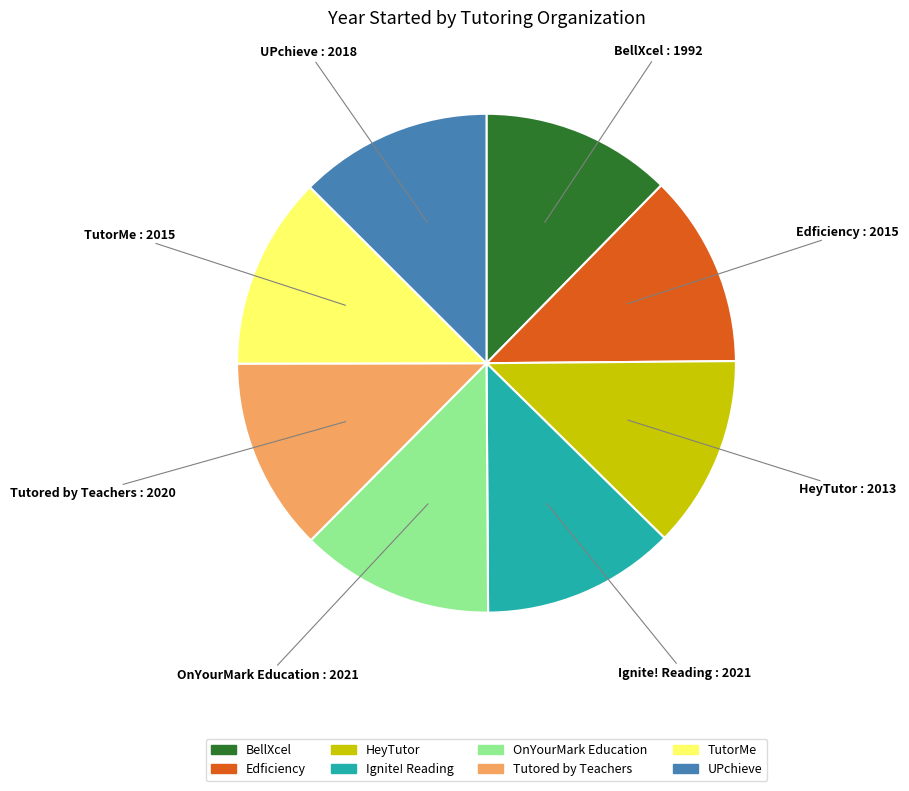

Does any single category account for the majority?

No